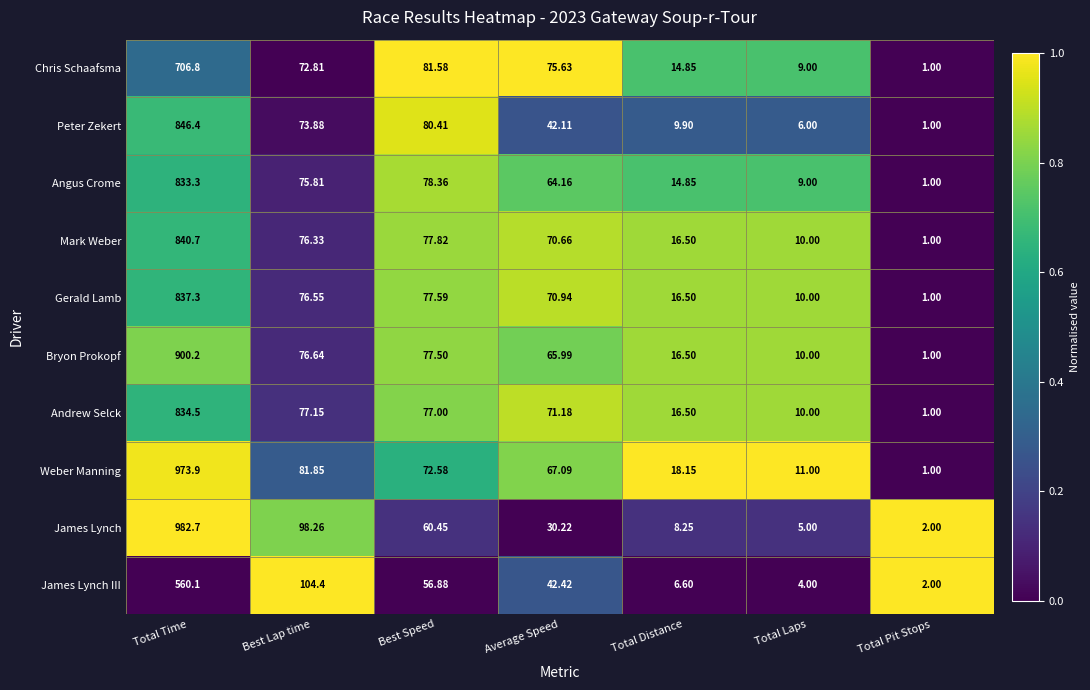

Which series changed the most between Total Time and Best Lap time?

Weber Manning